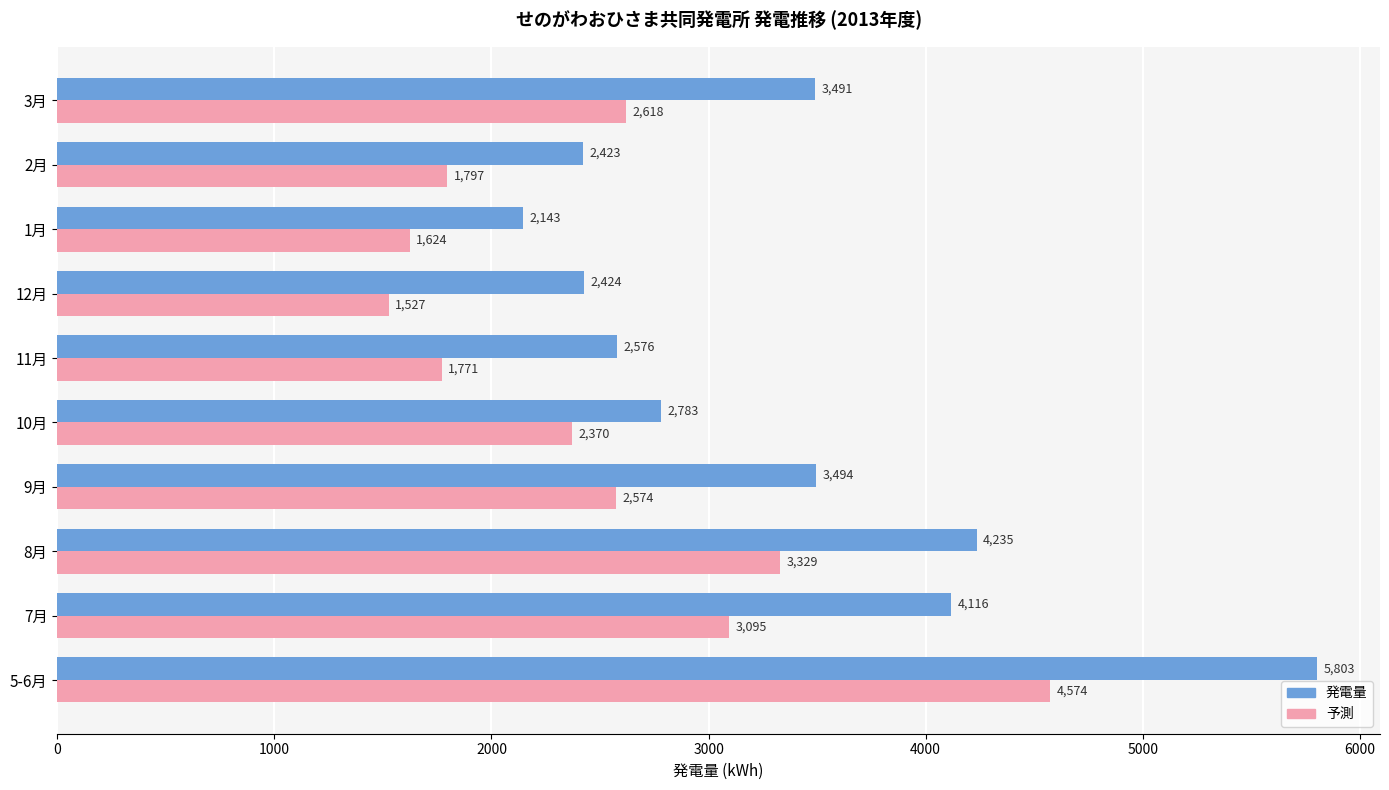

Rank the series by their average value, from highest to lowest.

発電量, 予測